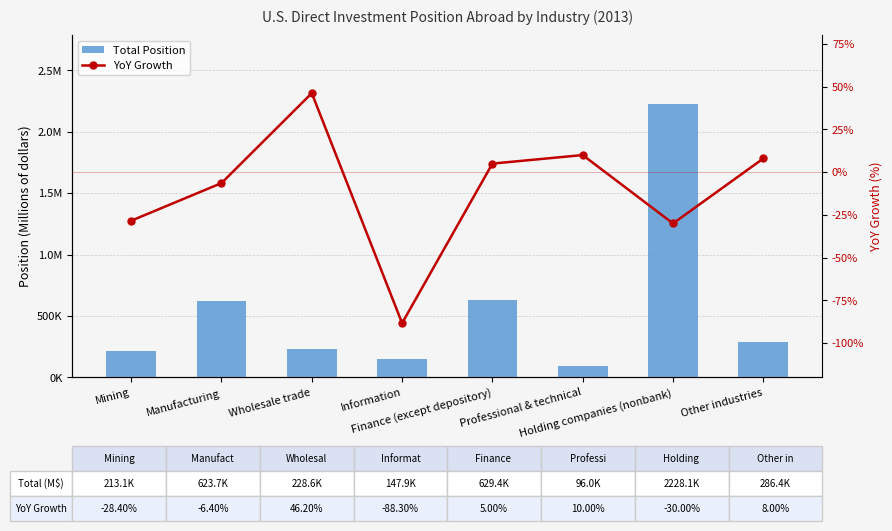

How many series are shown in this chart?

2